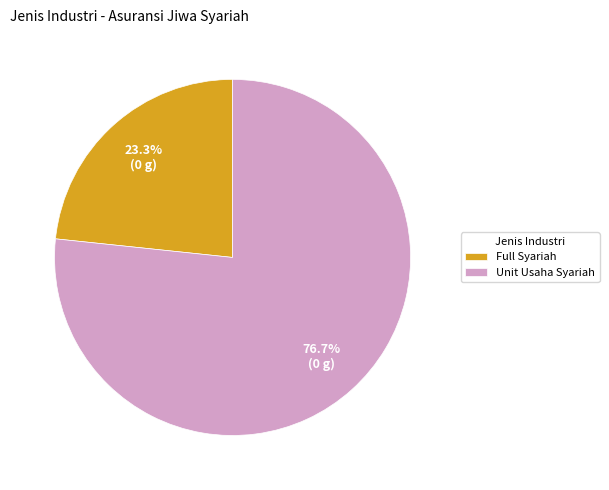

What percentage is the Full Syariah slice, to the nearest percent?

23%